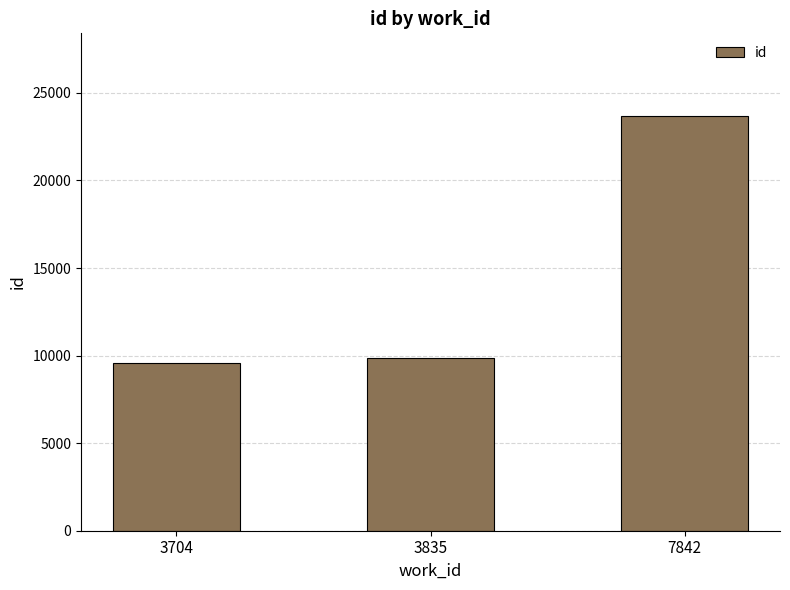

Approximately how many times larger is the value at 7842 compared to 3704?

2.5